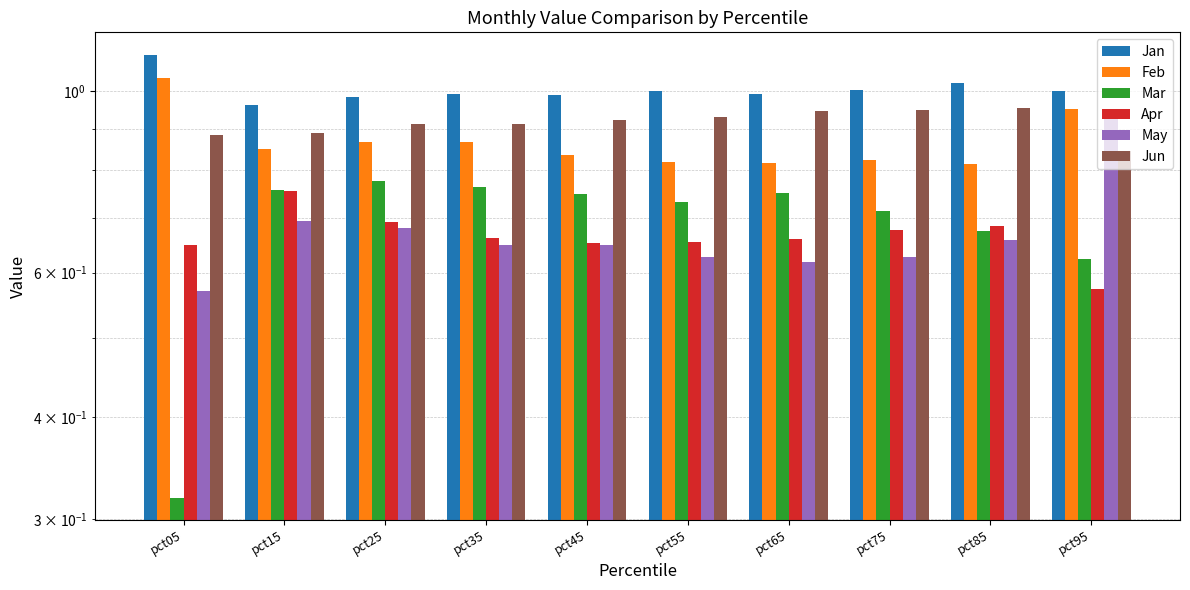

Which category has the highest value in the May series?

pct95